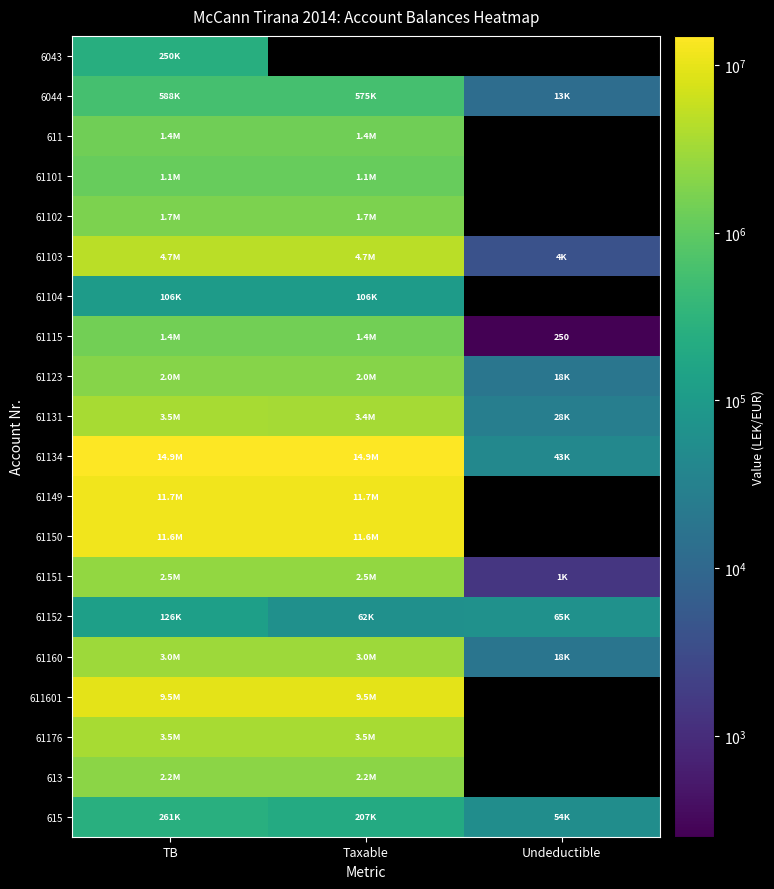

Is the value of 61150 at Taxable greater than the value of 61134 at Taxable?

No